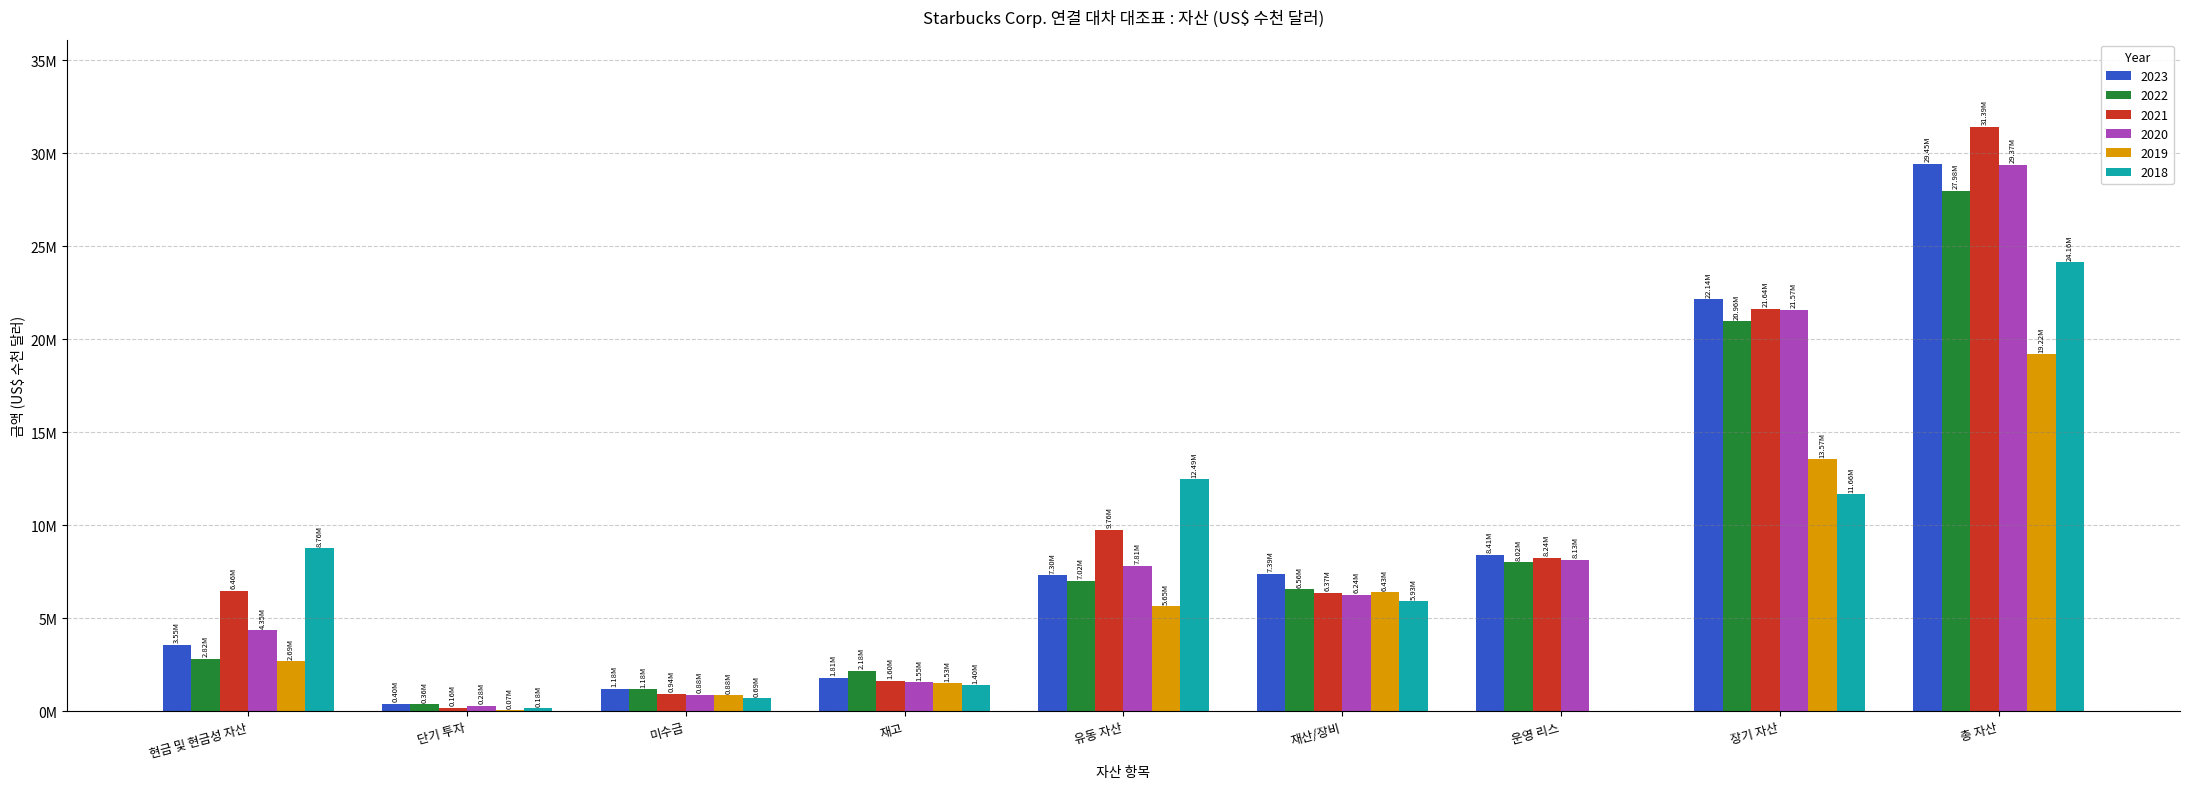

What are all the series names shown in the legend?

2023, 2022, 2021, 2020, 2019, 2018